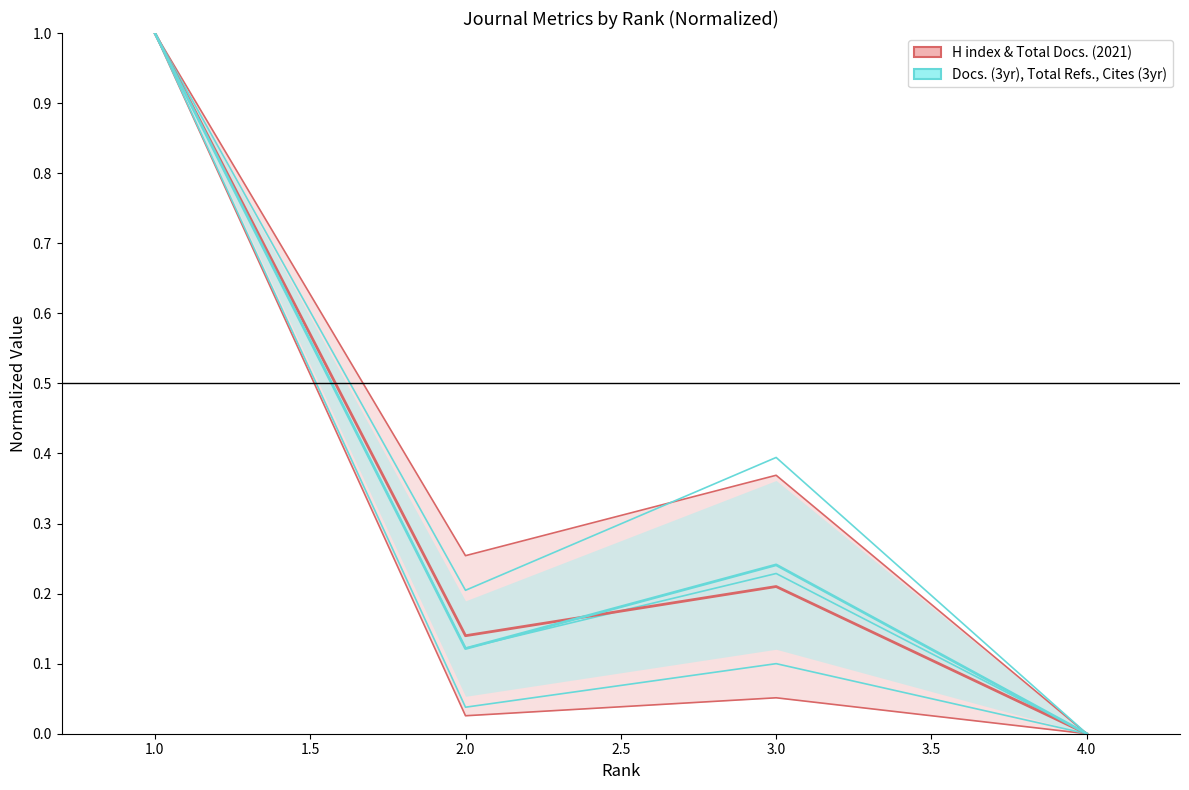

Rank the categories by Total Docs. (3years) value from highest to lowest.

1, 3, 2, 4